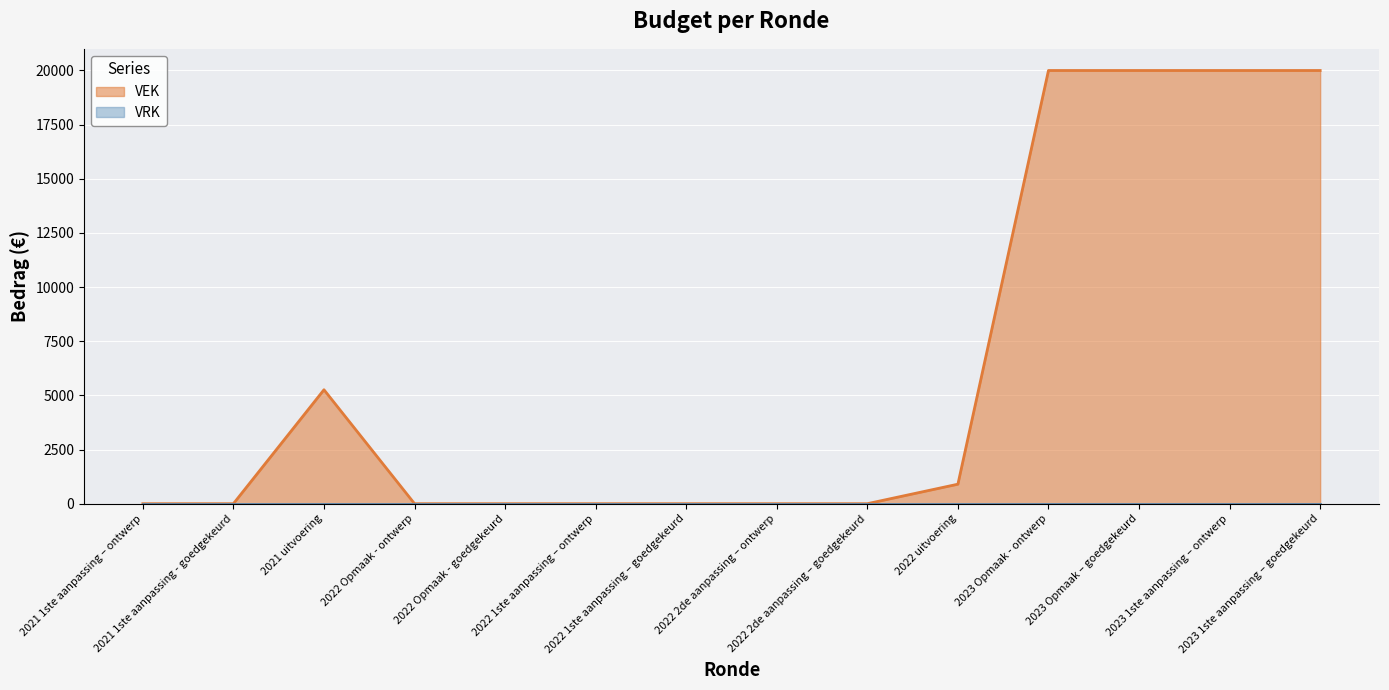

Which series has the widest spread of values?

VEK (line)